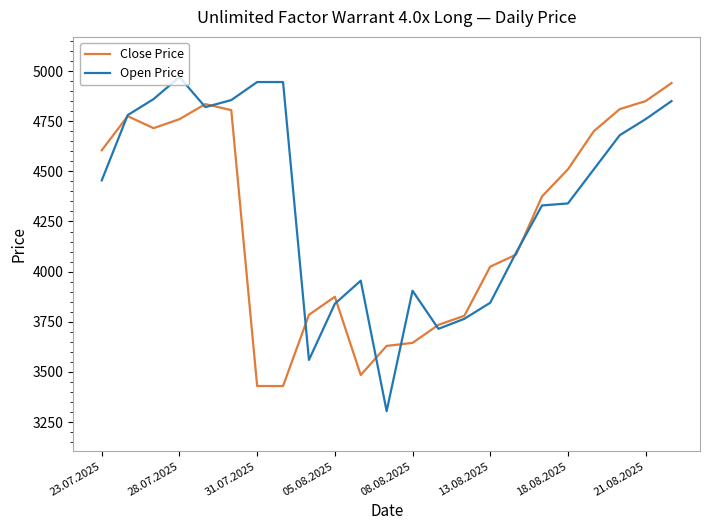

What is the maximum value shown in the chart?

4970